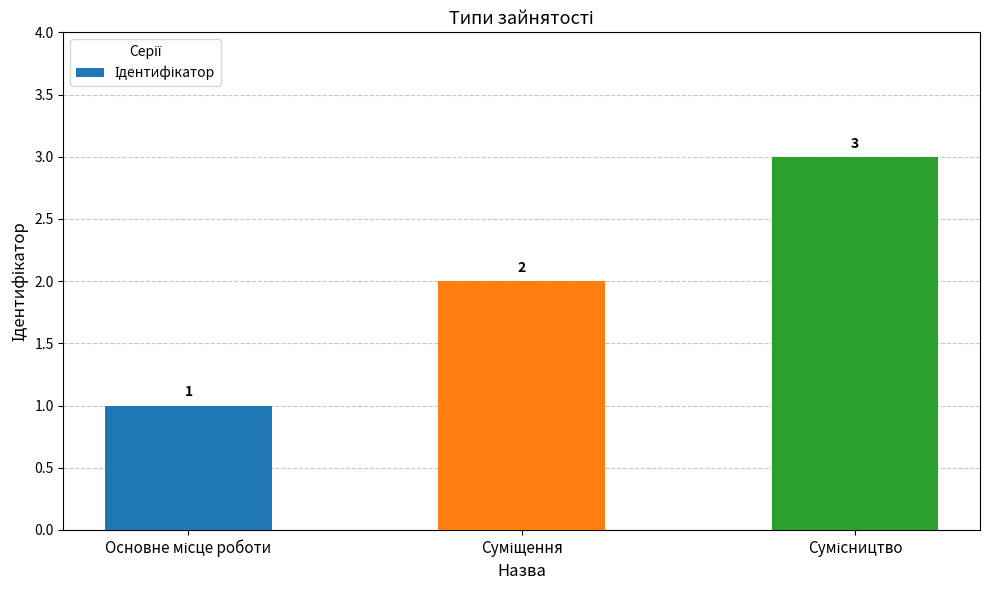

What is the average value?

2